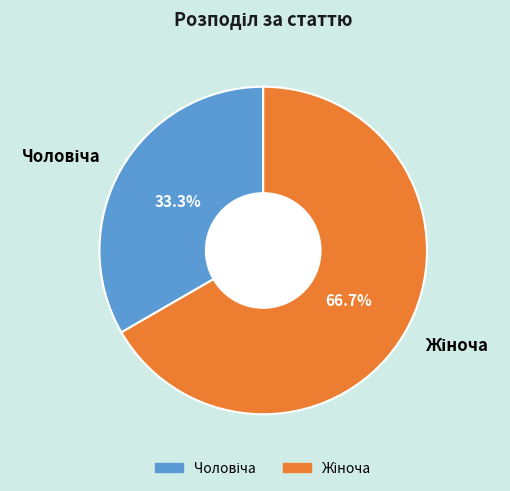

Is there any slice that represents more than half of the pie?

Yes